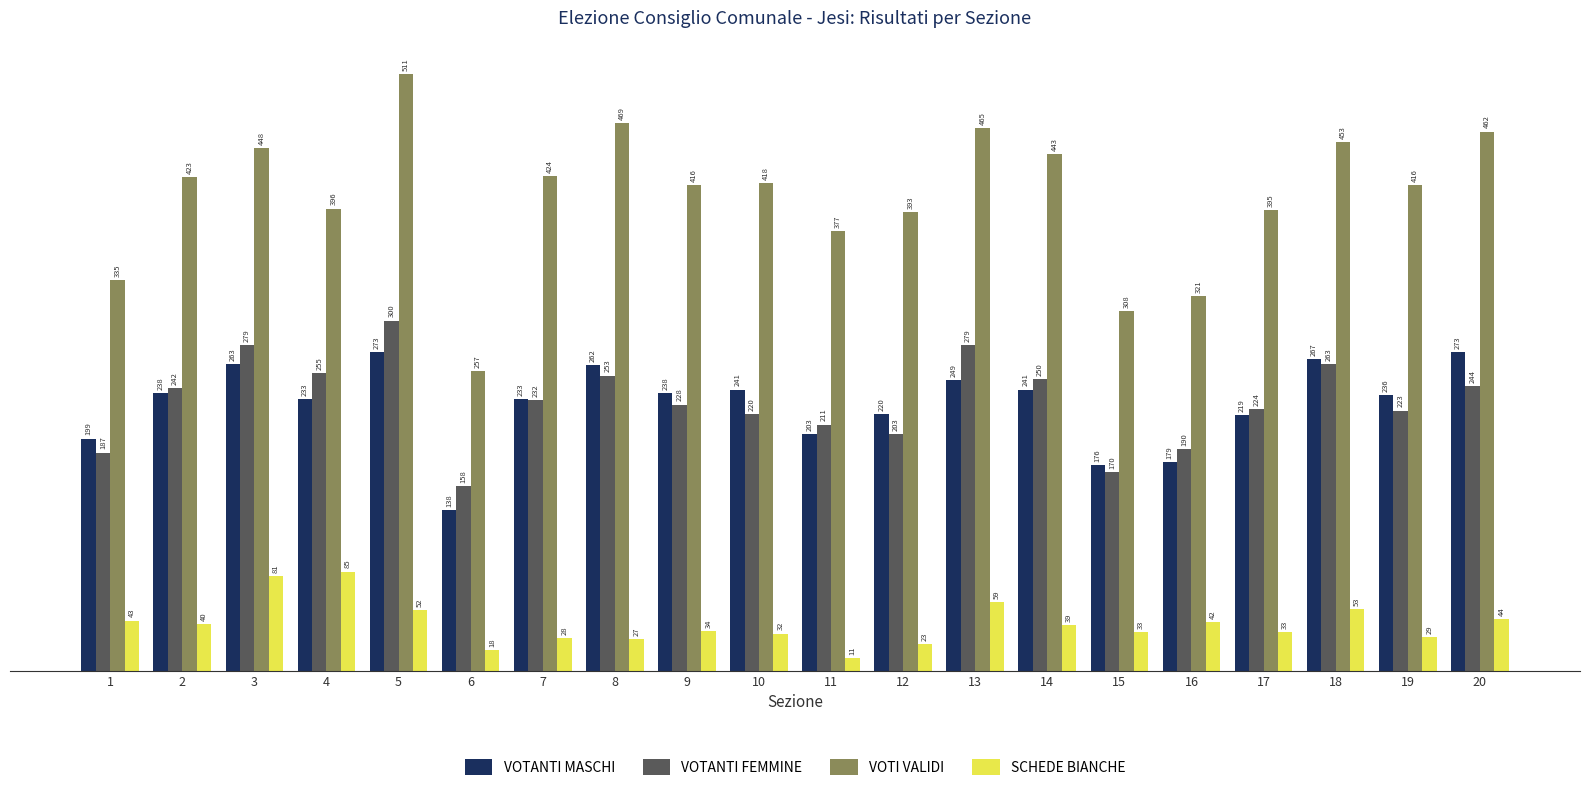

The value of SCHEDE BIANCHE at 17 is 55. True or false?

False